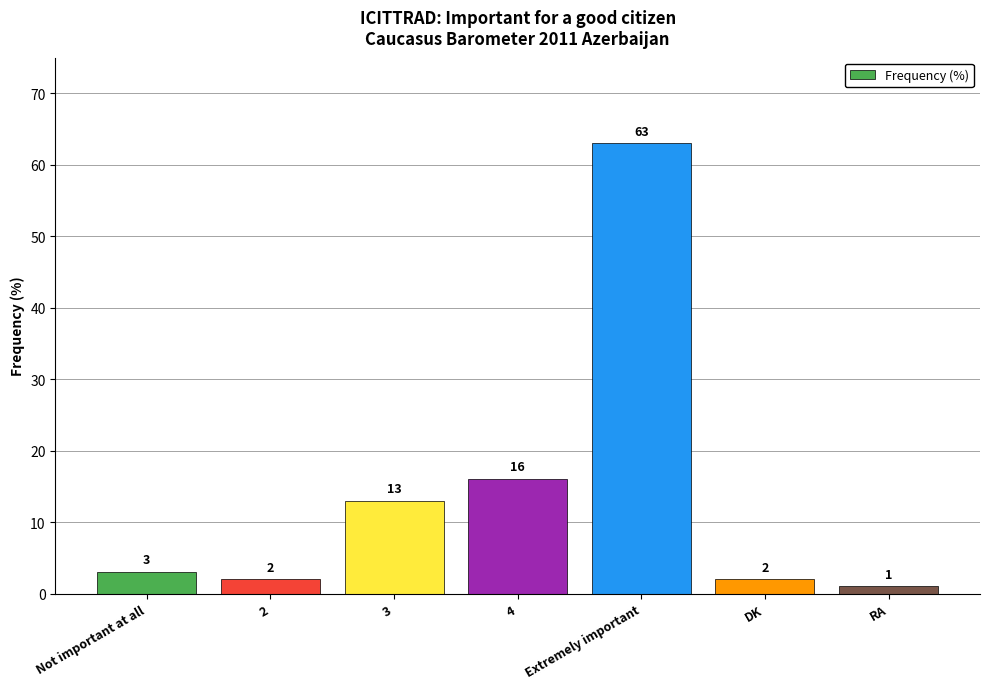

Does the chart contain stacked bars?

No